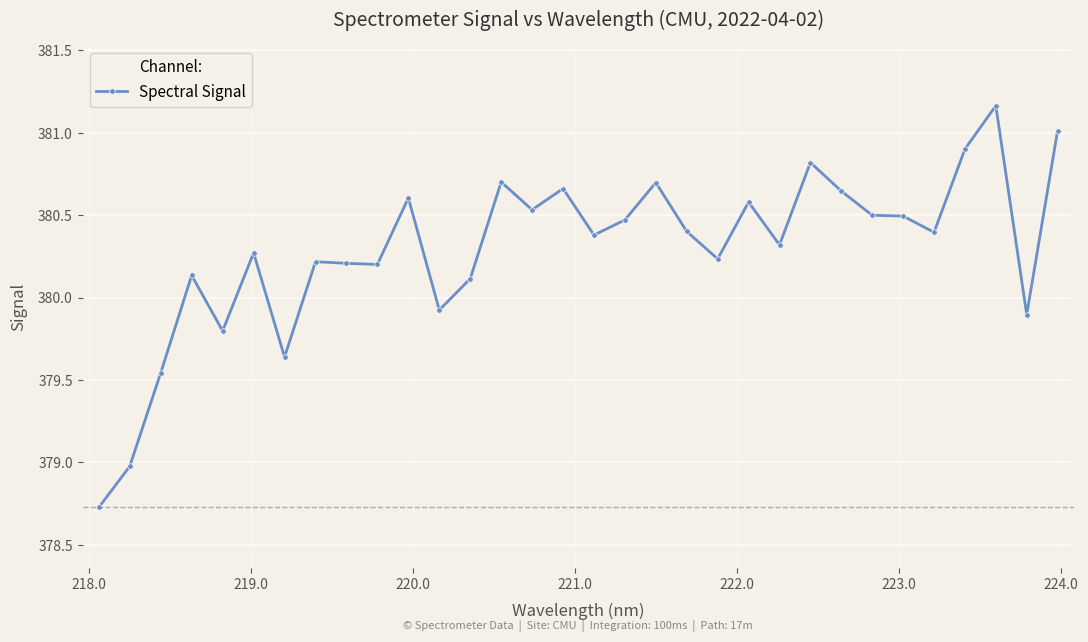

What is the value of the 5th point from the left?

379.8